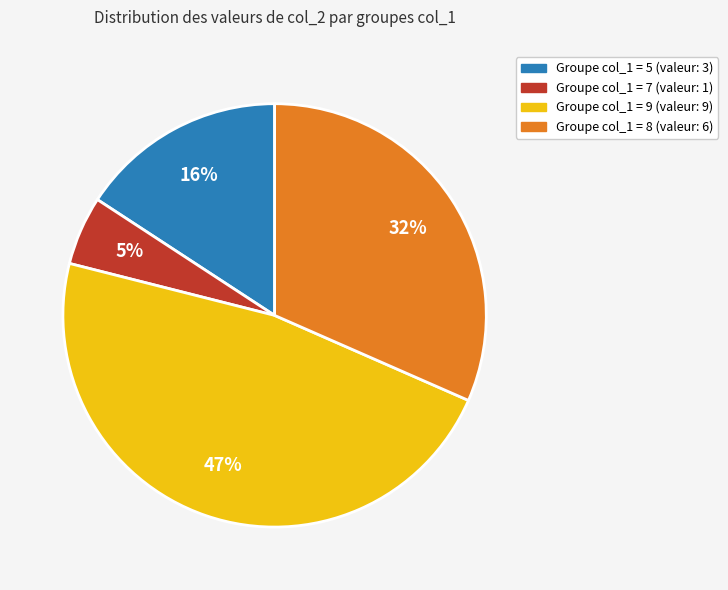

Is there any slice that represents more than half of the pie?

No